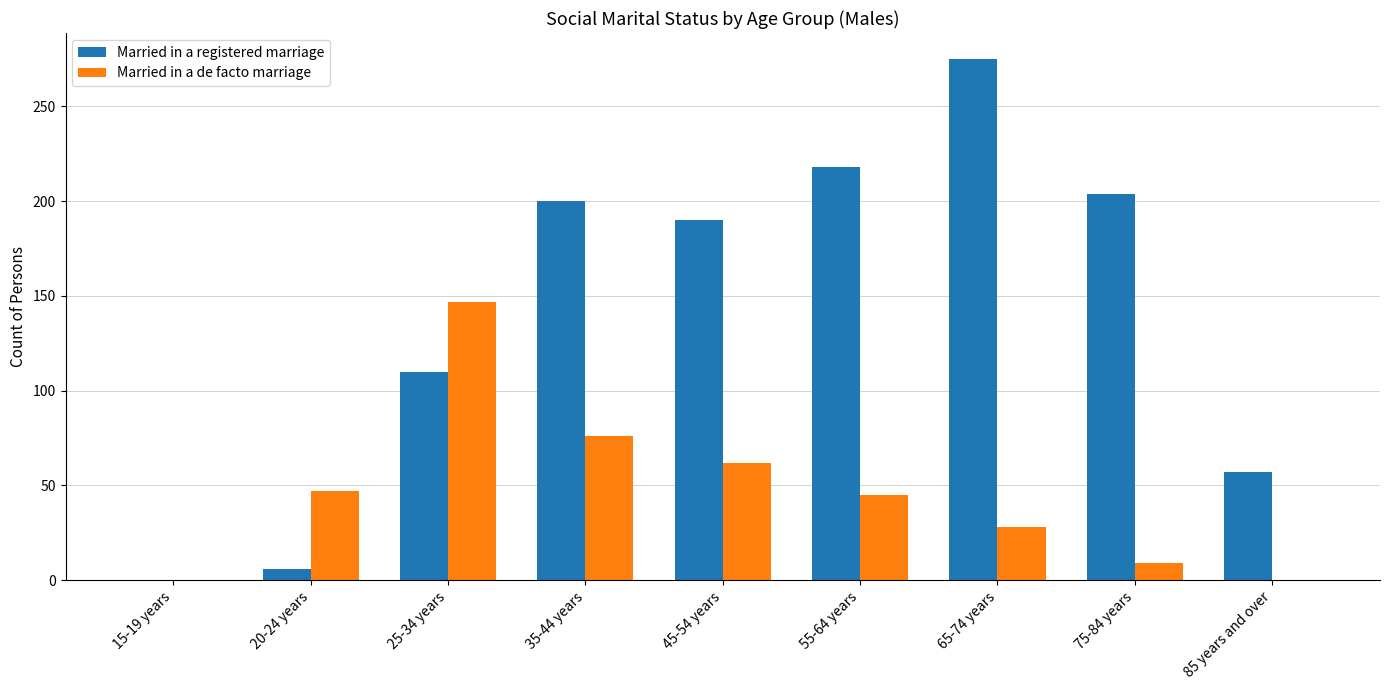

Reading right to left, transcribe all the data shown in this chart.

Married in a registered marriage: 57	204	275	218	190	200	110	6	0
Married in a de facto marriage: 0	9	28	45	62	76	147	47	0